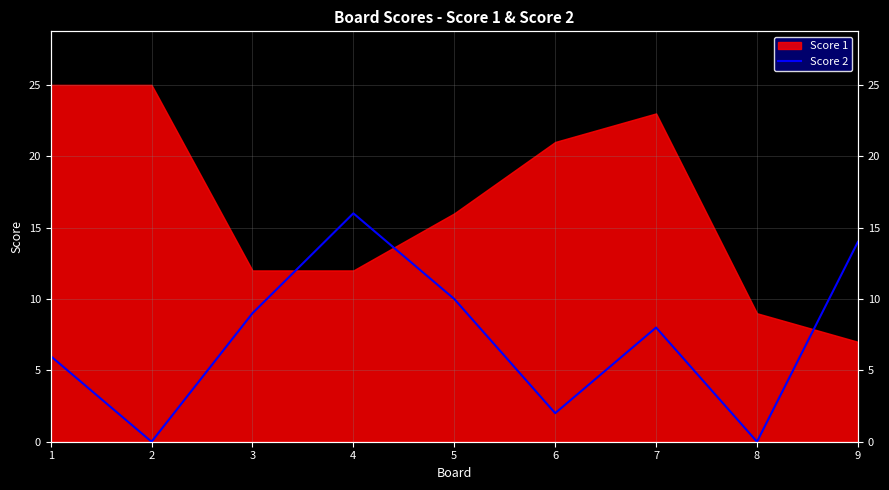

What is the change in value from 1 to 5?

+4